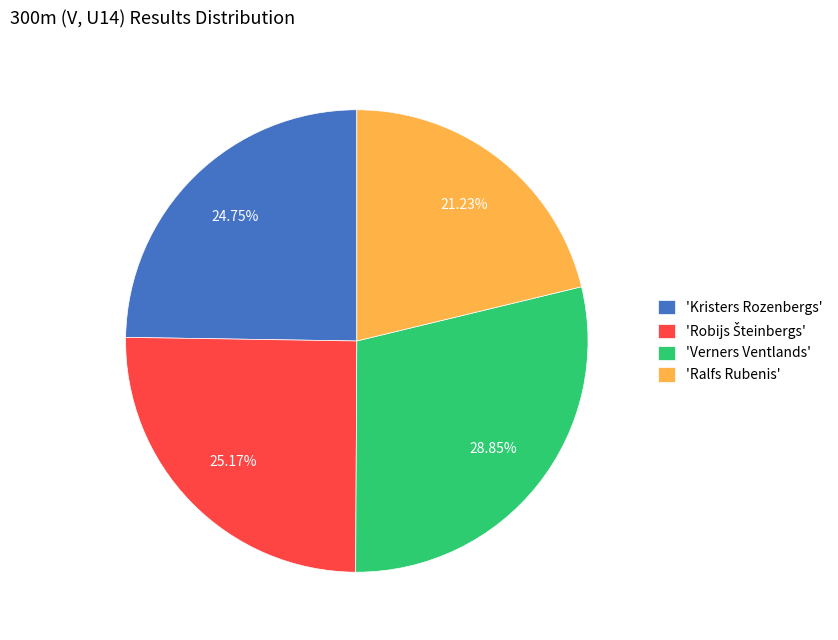

How many slices are in this pie chart?

4